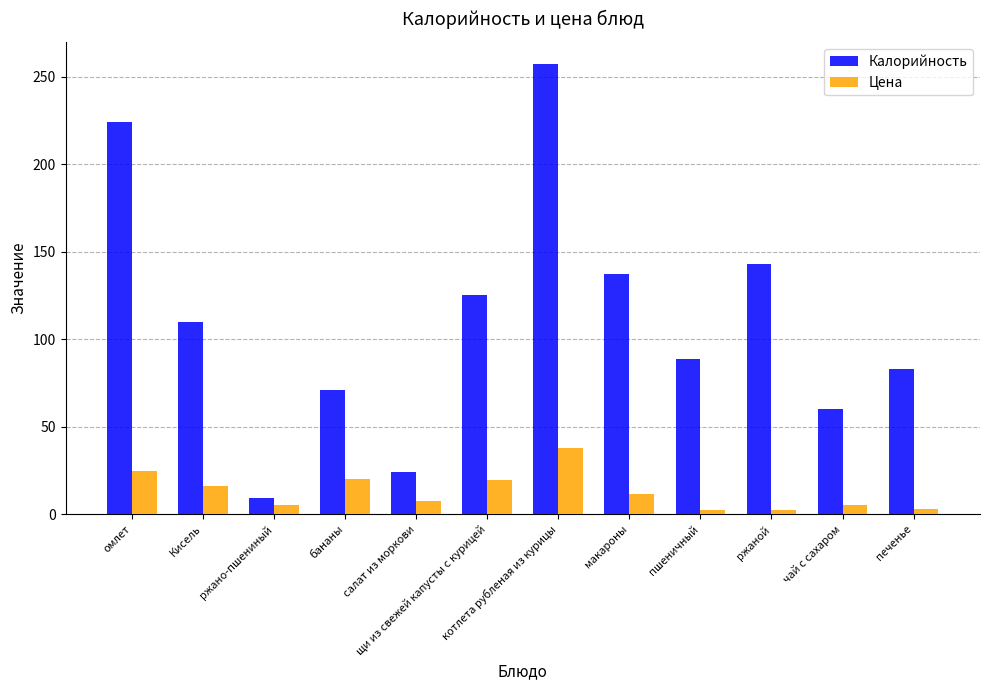

The Калорийность series shows 71.0 at бананы. True or false?

True